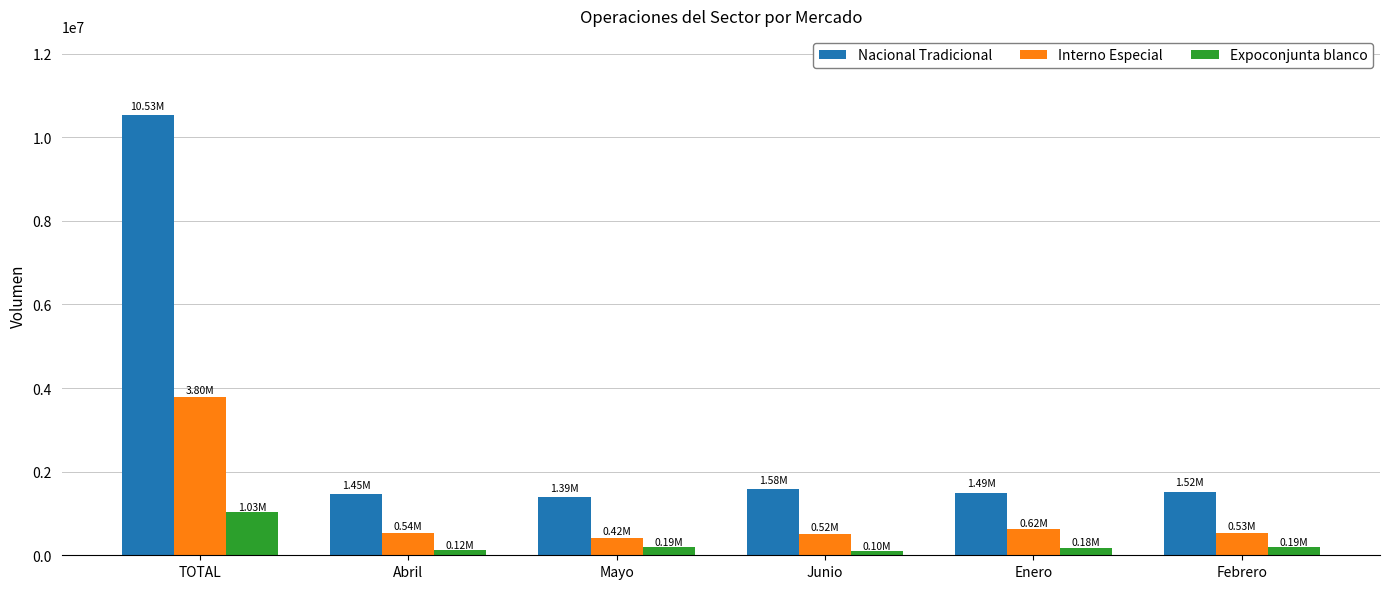

List the series in order of their overall mean, highest first.

Nacional Tradicional, Interno Especial, Expoconjunta blanco